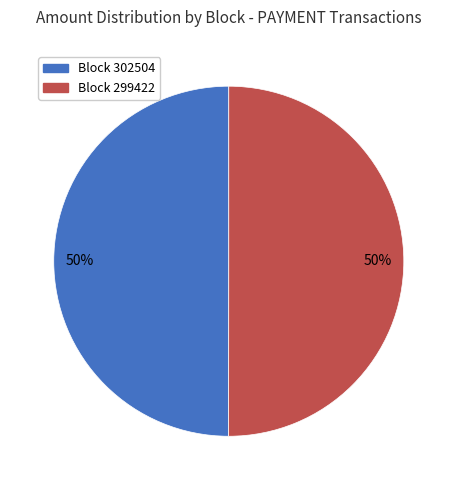

To the nearest percent, what is the average slice percentage?

50%